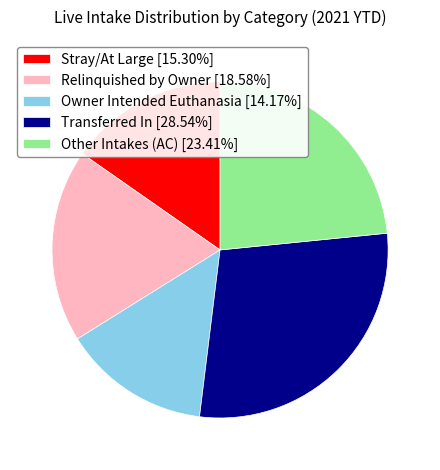

True or false: Other Intakes (AC) accounts for 23% of the total.

True